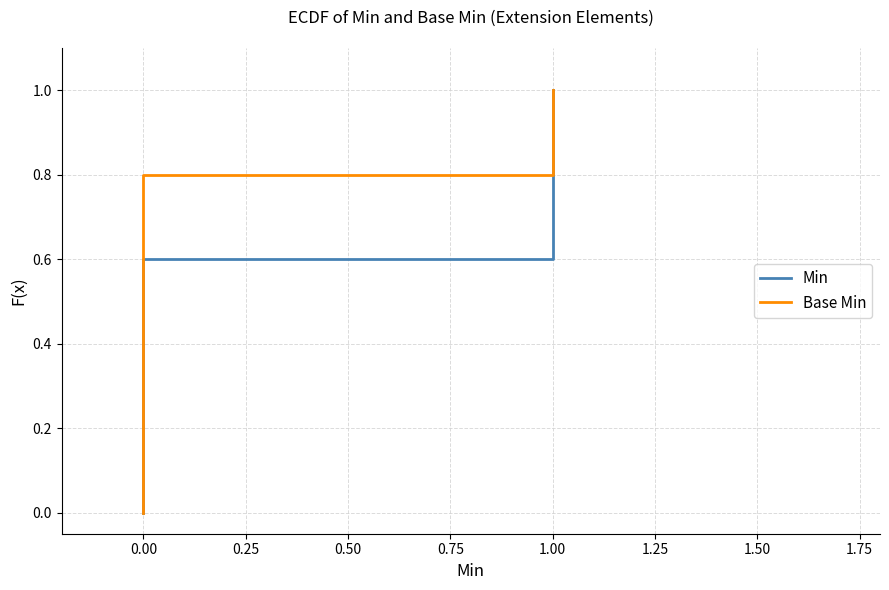

The Min series shows -0.3 at 0.00. True or false?

False